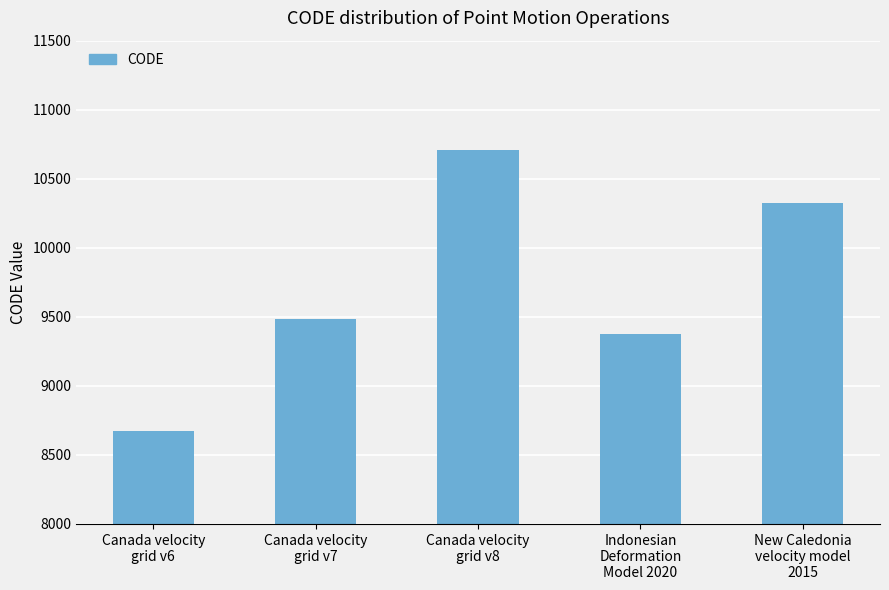

What is the greatest value displayed?

10707